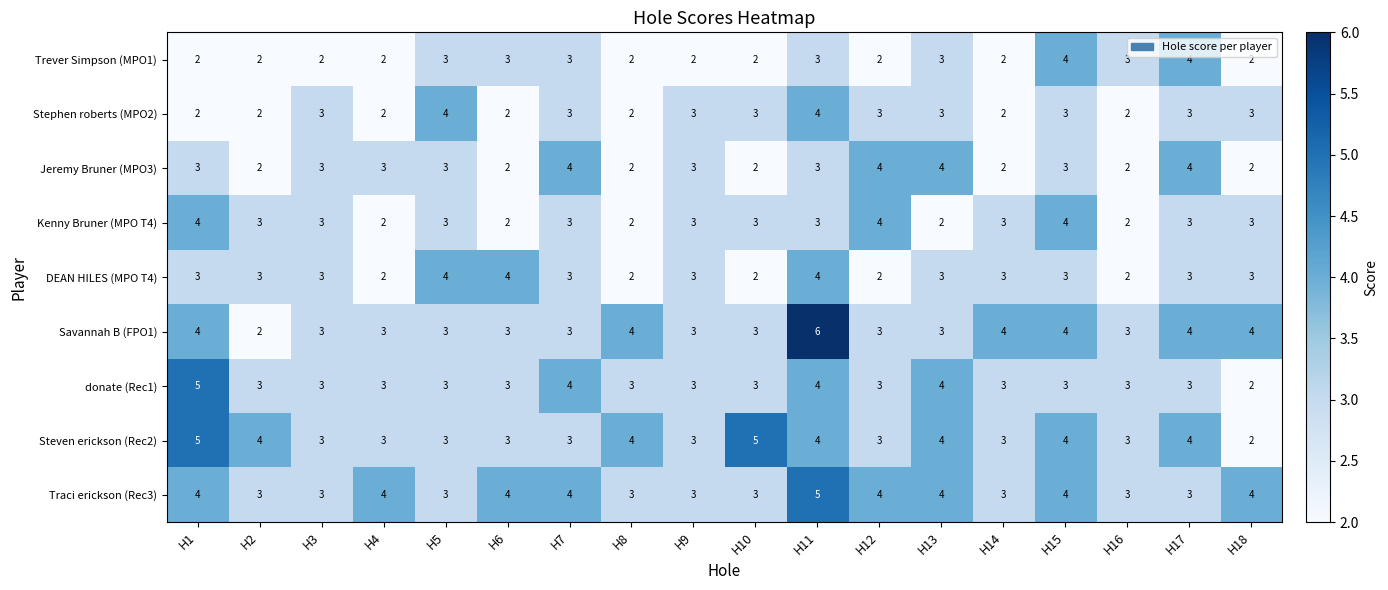

How many data points does each series have?

18